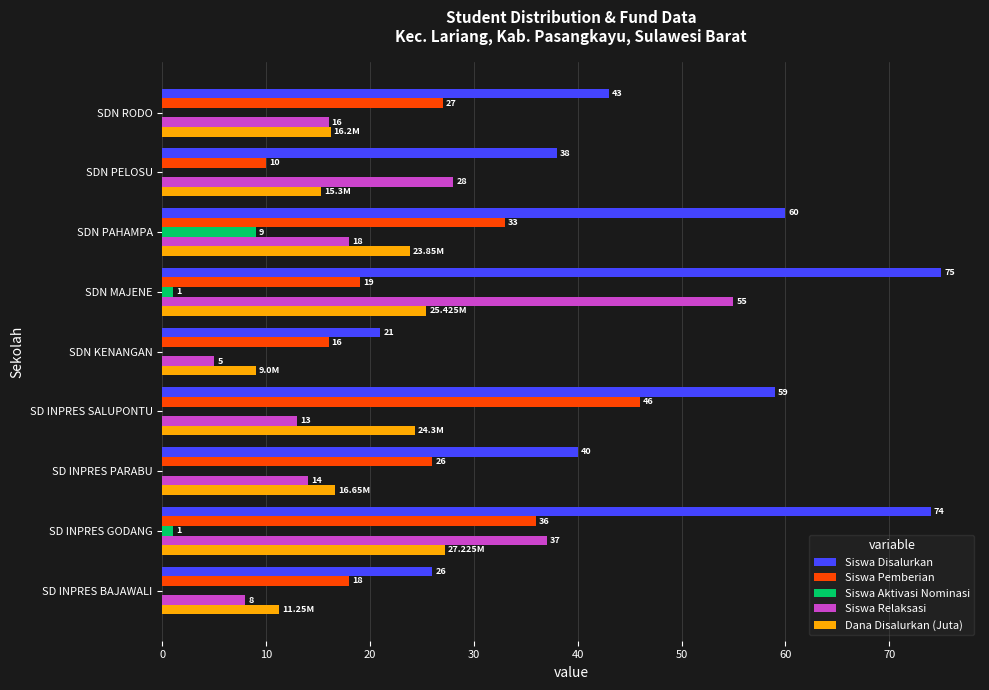

Which series changed the most between SDN KENANGAN and SDN PELOSU?

Siswa Relaksasi